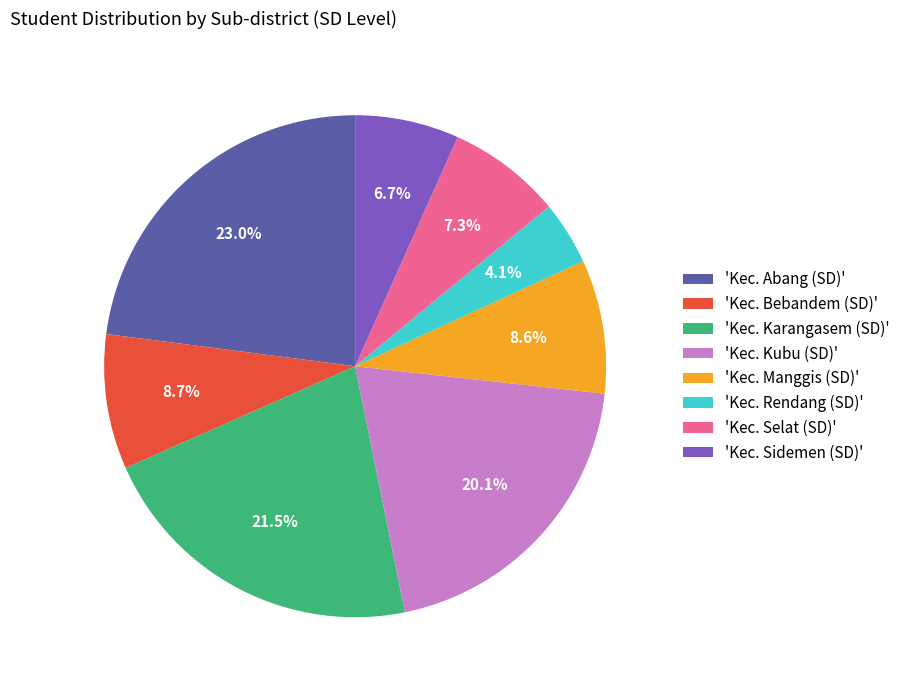

What is the largest slice in the pie chart?

'Kec. Abang (SD)'